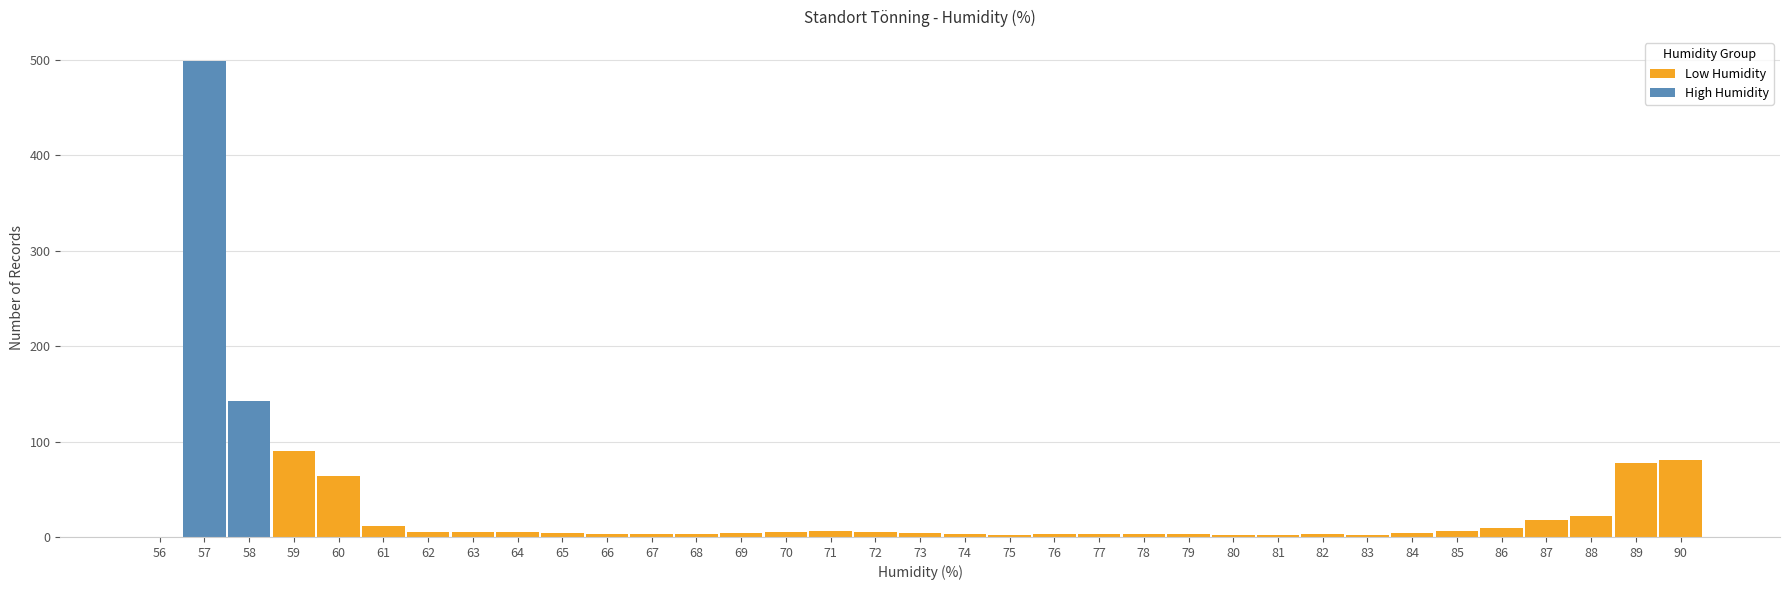

What is the sum of all Low Humidity values?

461